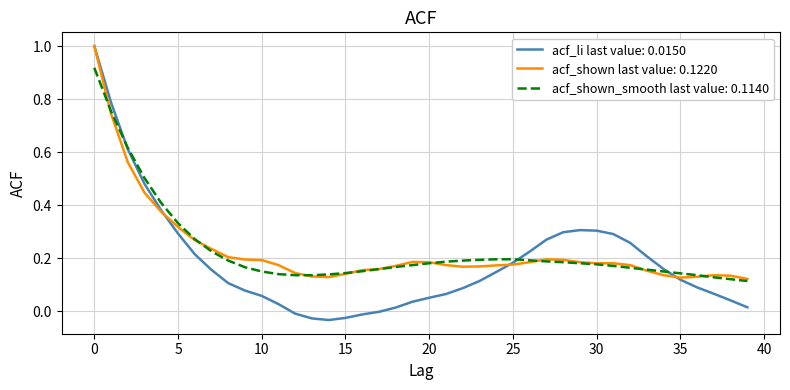

Which series has the widest spread of values?

acf_li last value: 0.0150